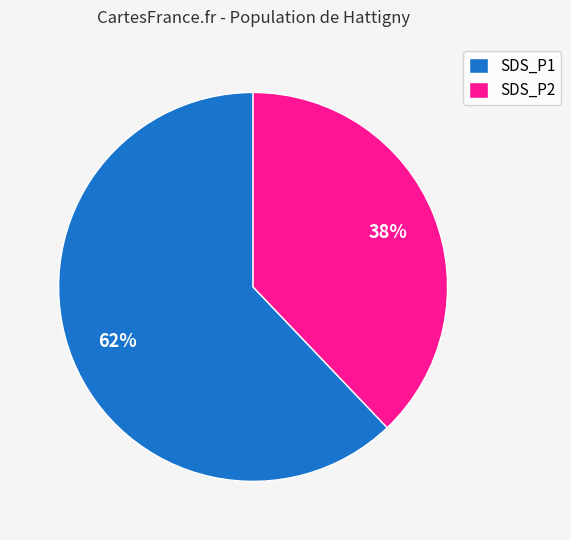

True or false: SDS_P1 accounts for 74% of the total.

False